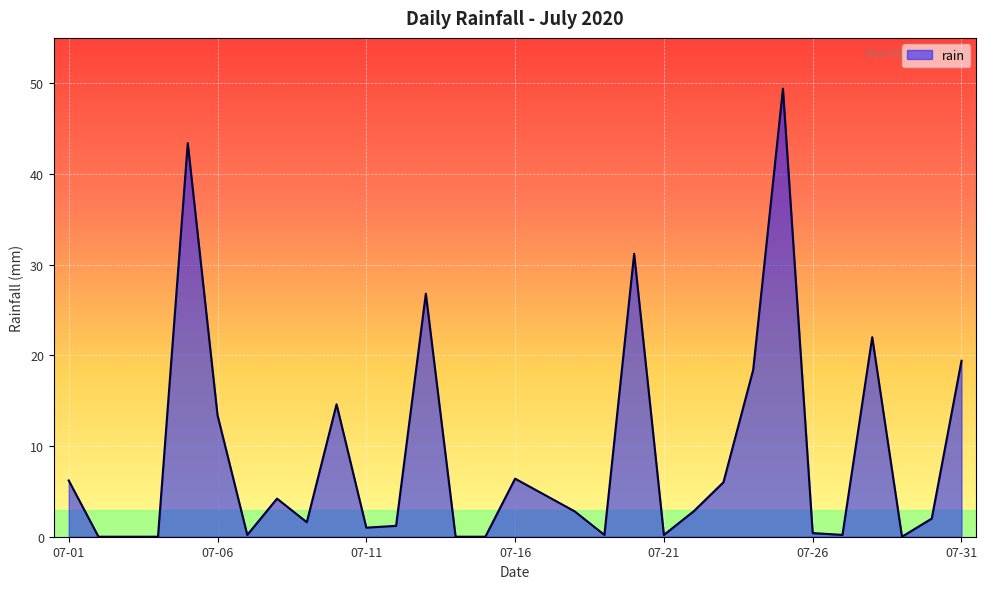

What is the difference between the maximum and minimum values?

49.4